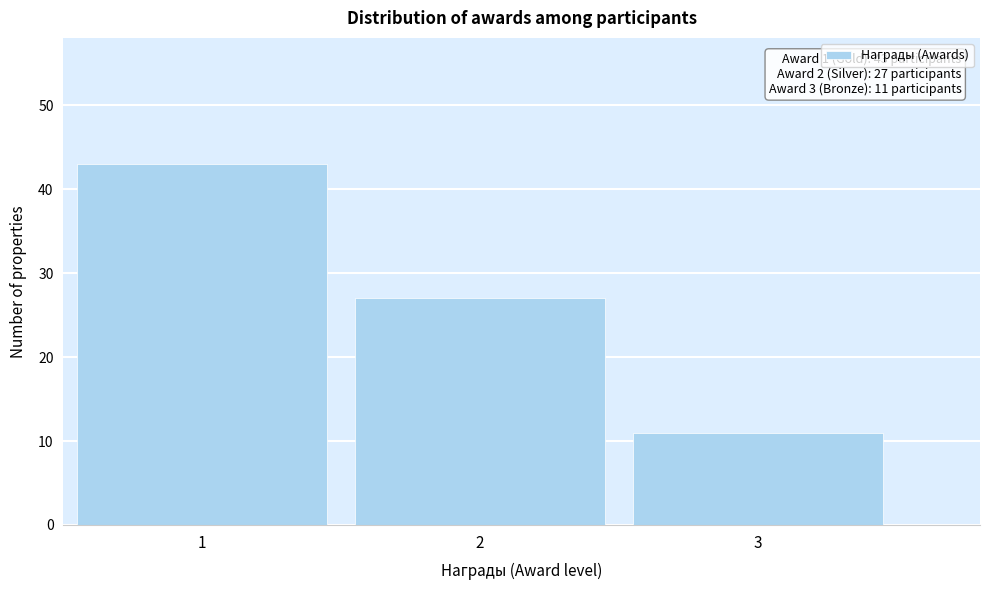

Over which range of the x-axis is the bar tallest?

0.5 to 1.5